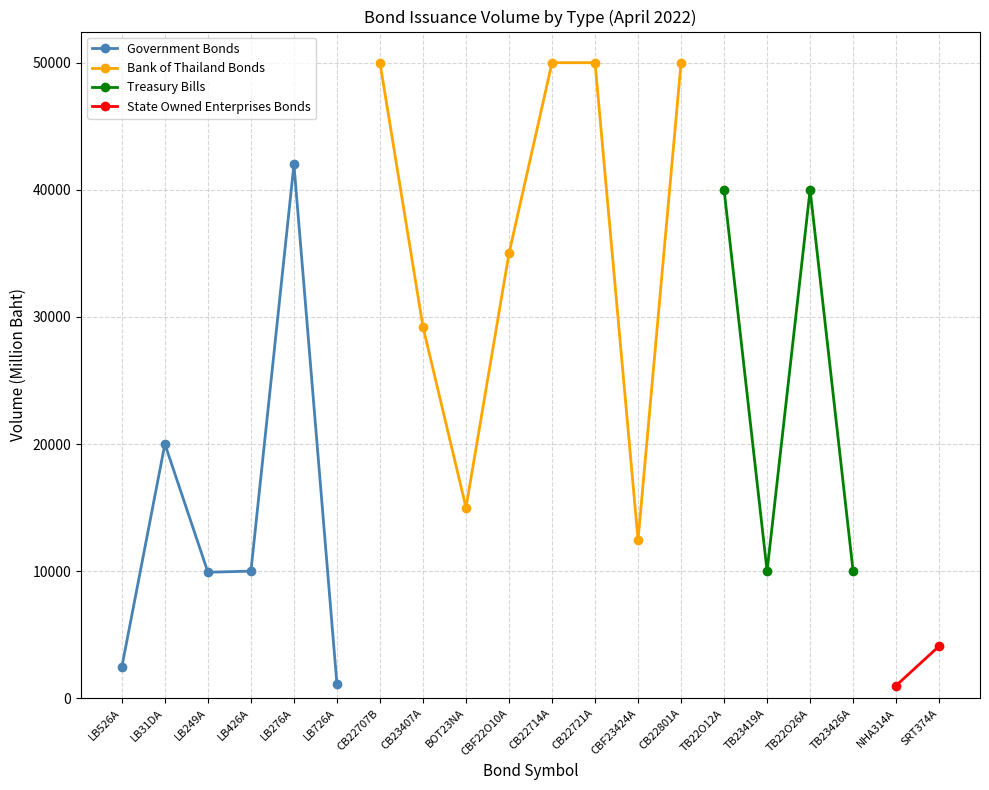

How many lines are shown in the chart?

4